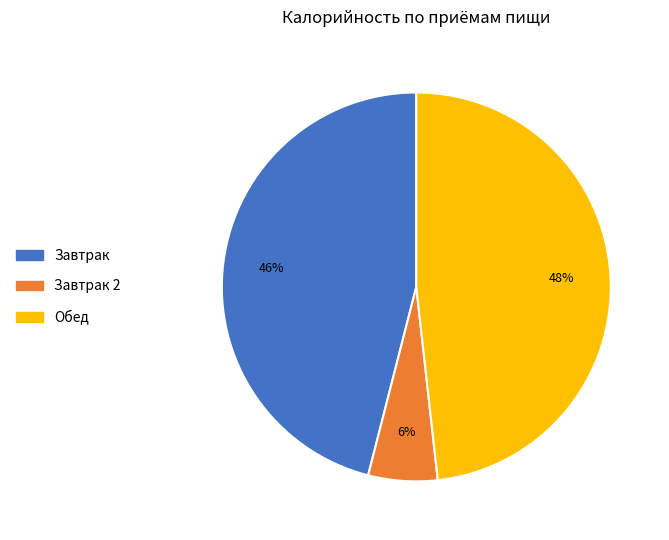

How many segments does this pie chart have?

3